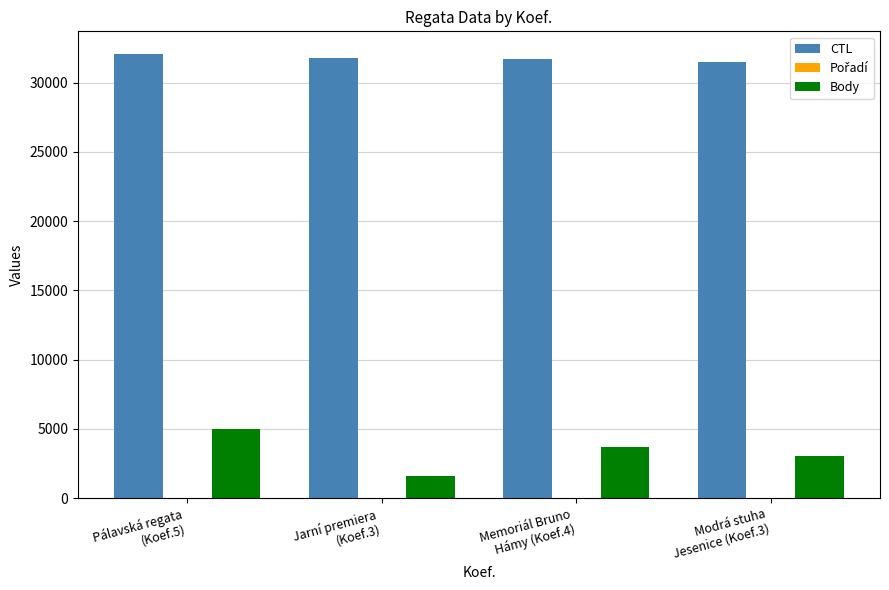

What is the greatest value displayed?

32109